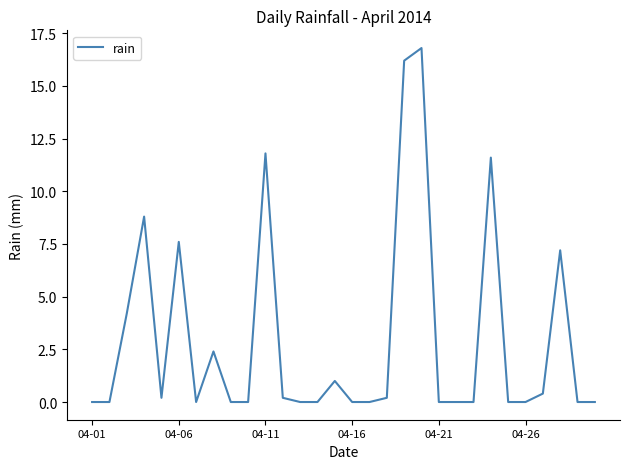

What is the difference between the maximum and minimum values?

16.8